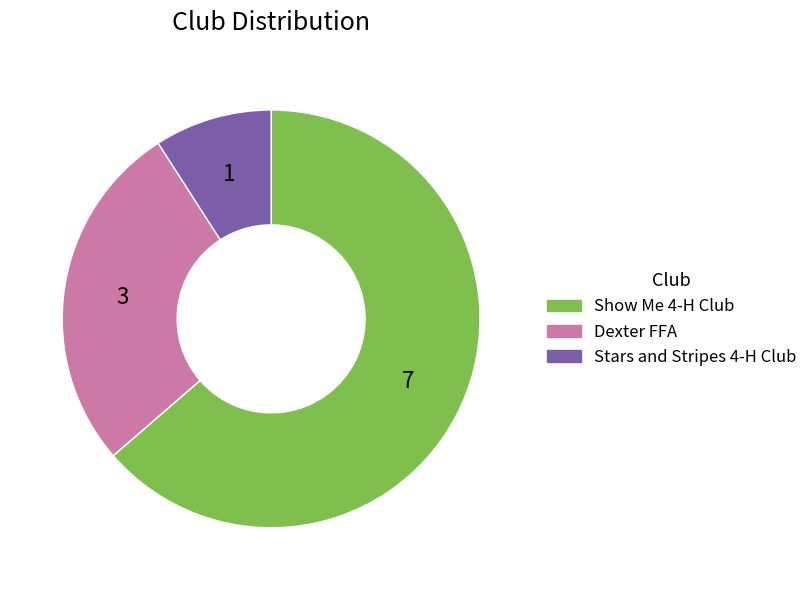

Is there a majority slice in this chart?

Yes